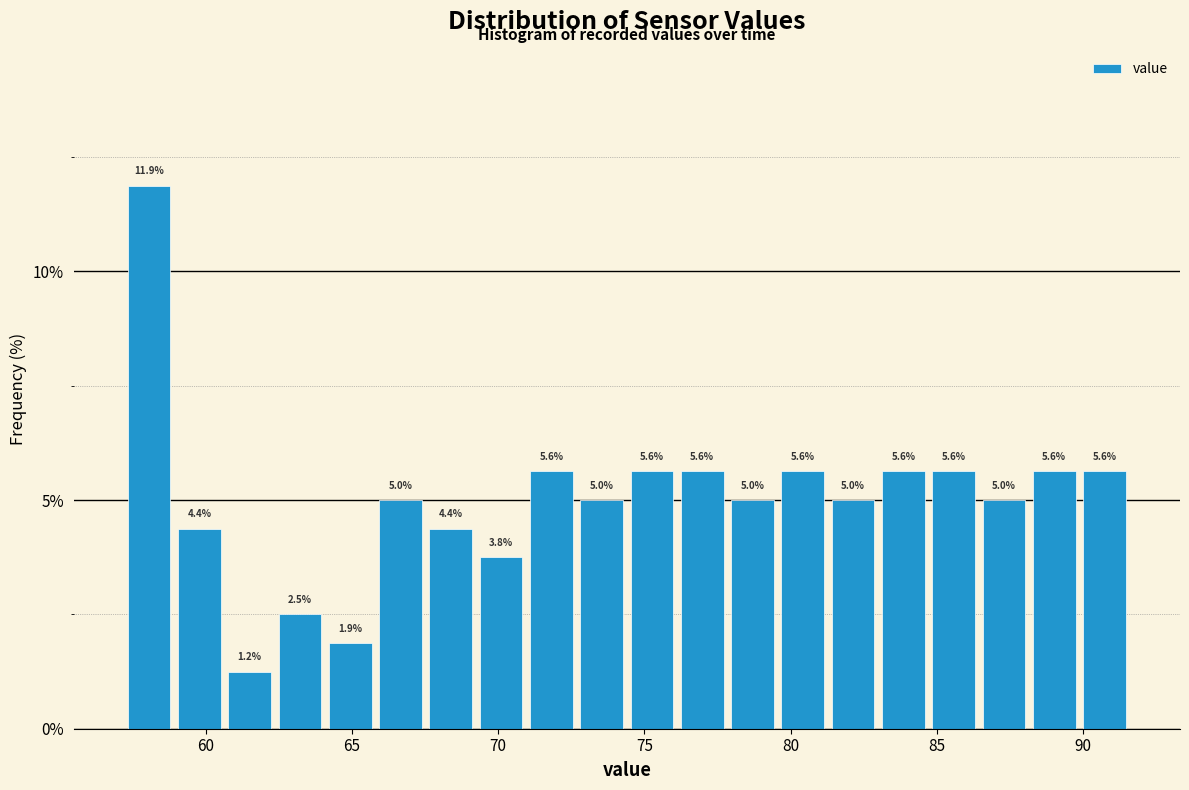

Around what value on the x-axis is the tallest bar? Give the approximate position of its centre, as read against the axis.

58.0